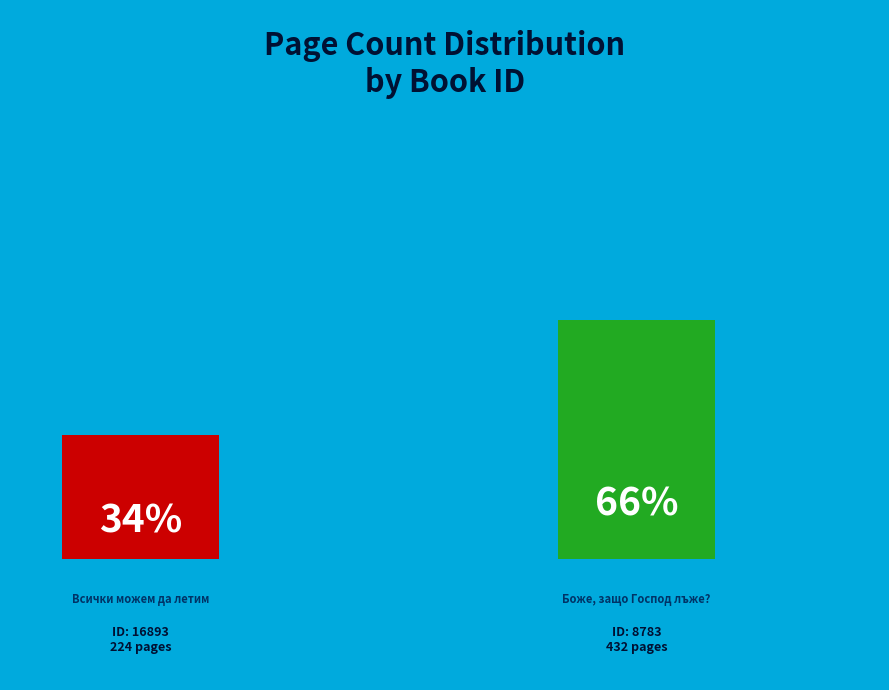

To the nearest percent, what is the difference between the largest and smallest slice percentages?

32%